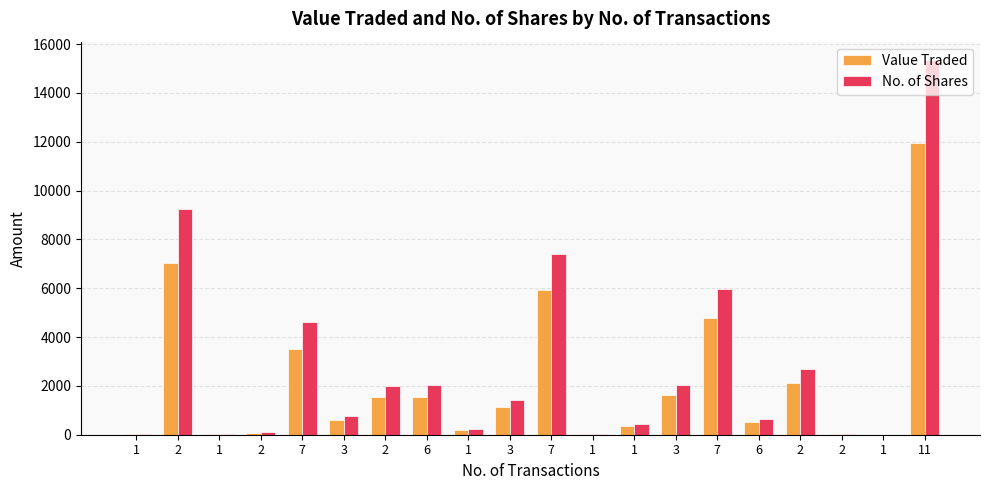

Is the value of Value Traded at 2 greater than the value of No. of Shares at 3?

Yes